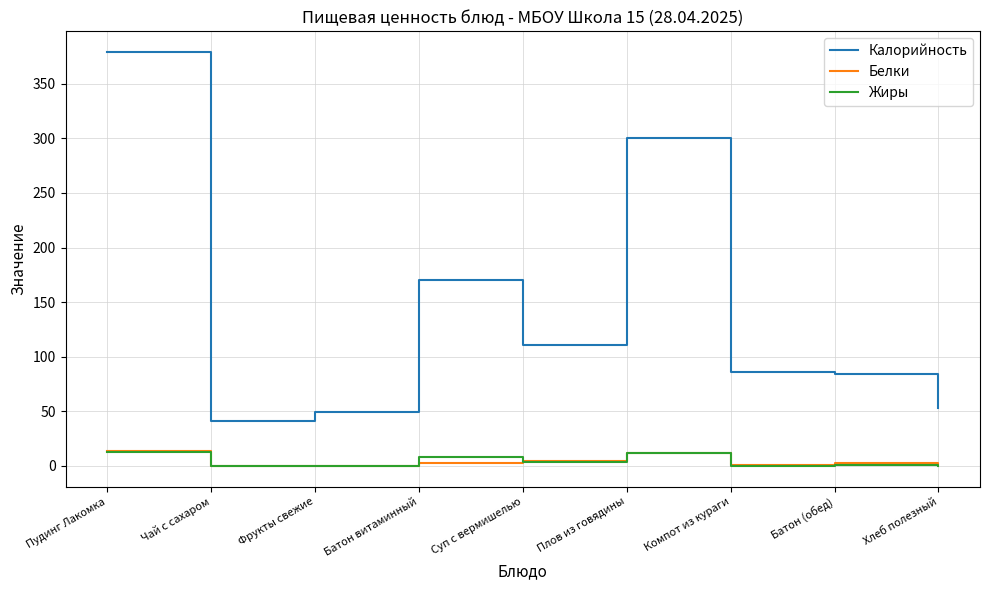

Which series has the largest total across all categories?

Калорийность